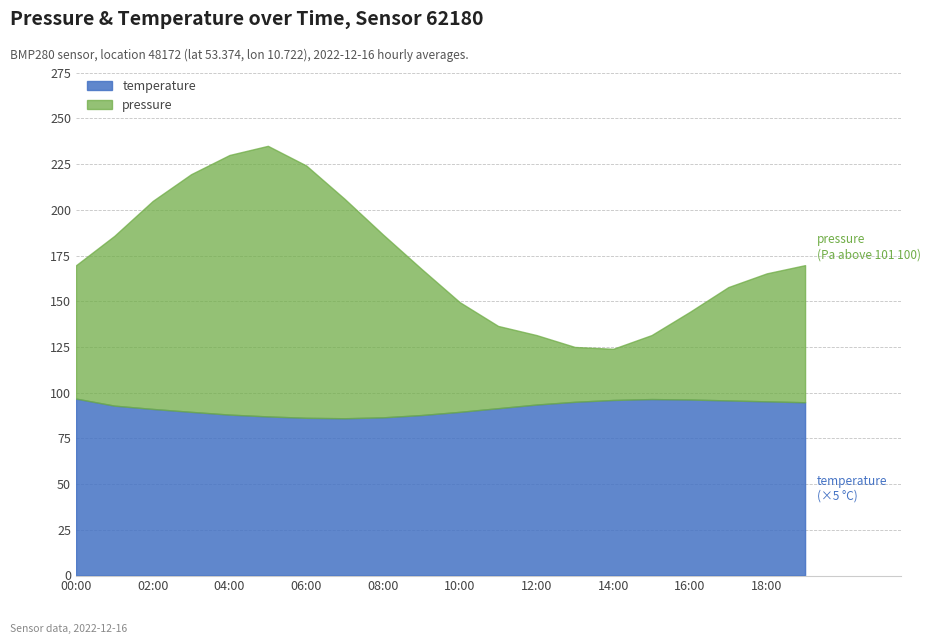

What is the average value of the pressure series?

173.2